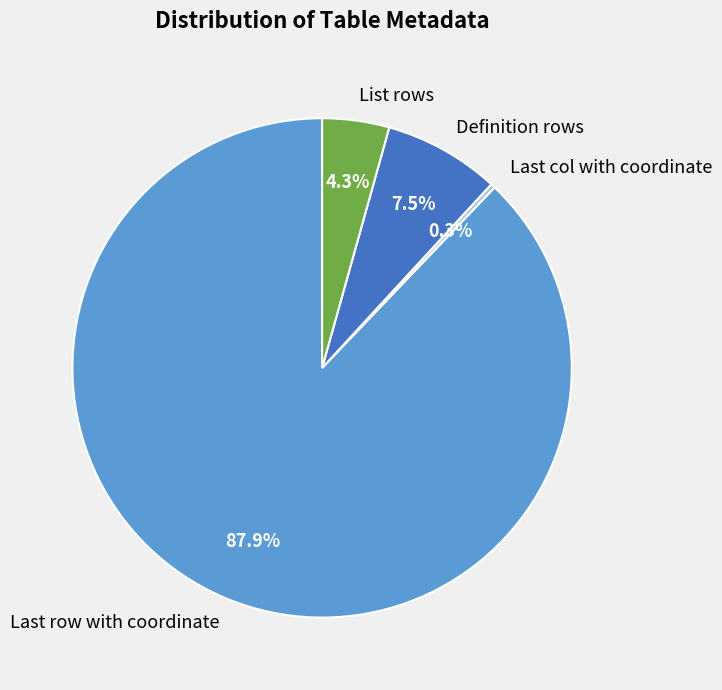

True or false: Definition rows accounts for 1% of the total.

False